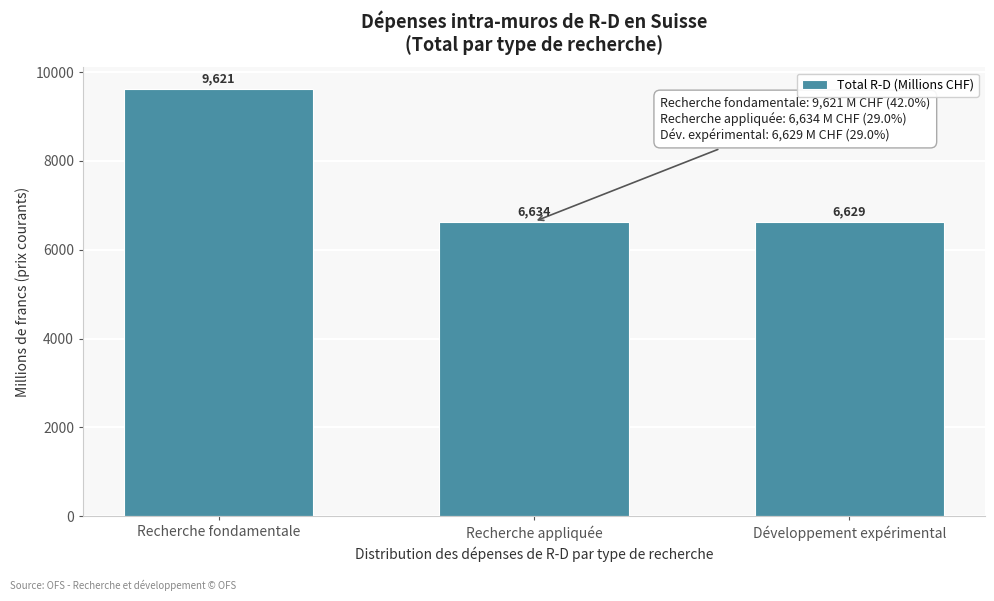

Rank the categories by value from highest to lowest.

Recherche fondamentale, Recherche appliquée, Développement expérimental